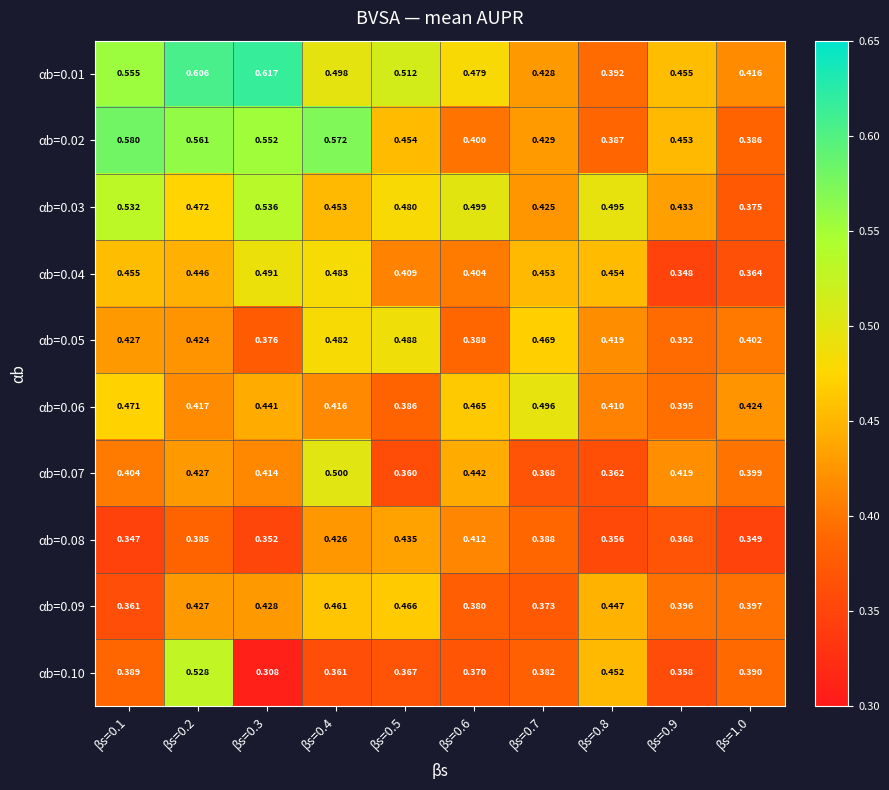

Is the value of αb=0.05 at βs=0.1 greater than the value of αb=0.07 at βs=0.3?

Yes